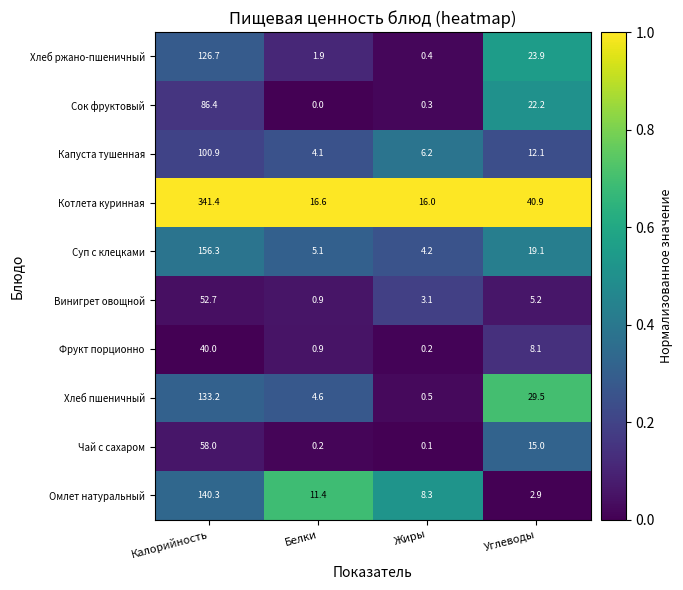

Which series changed the most between Калорийность and Углеводы?

Котлета куринная